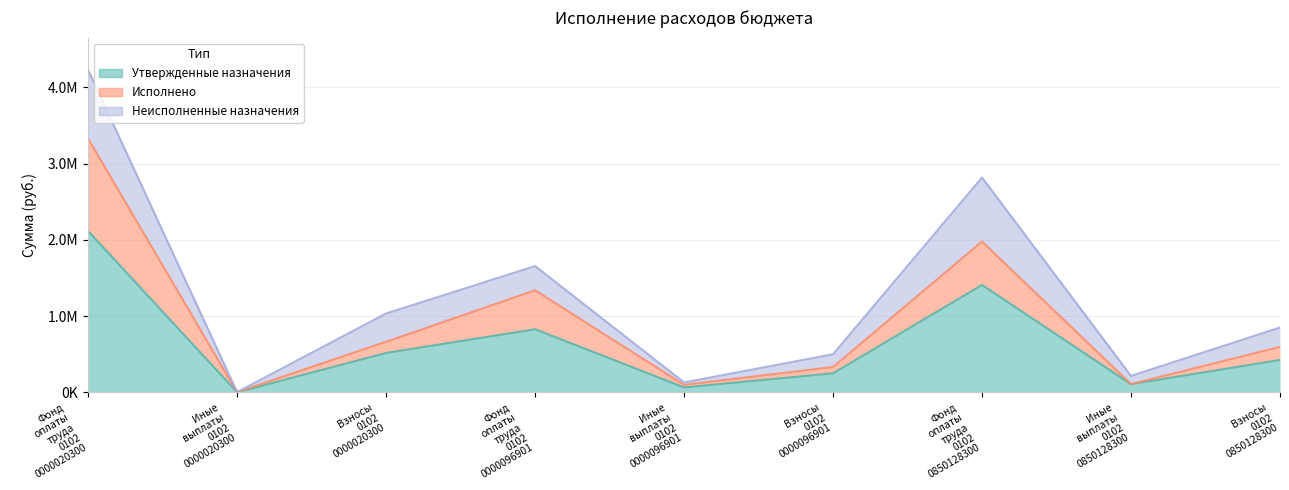

Read the Исполнено value at Иные выплаты 0102 0000096901.

99500.0